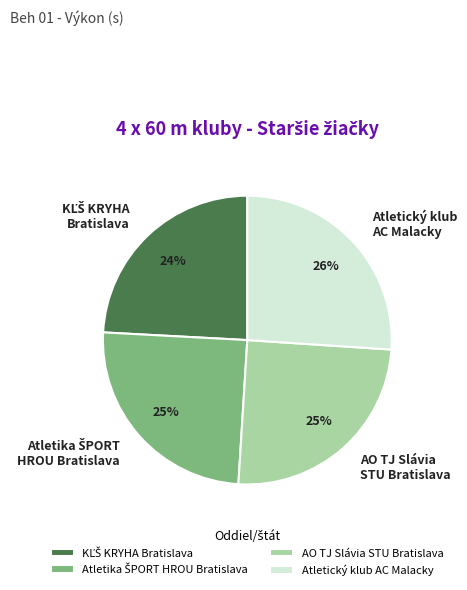

What is the largest slice in the pie chart?

Atletický klub AC Malacky